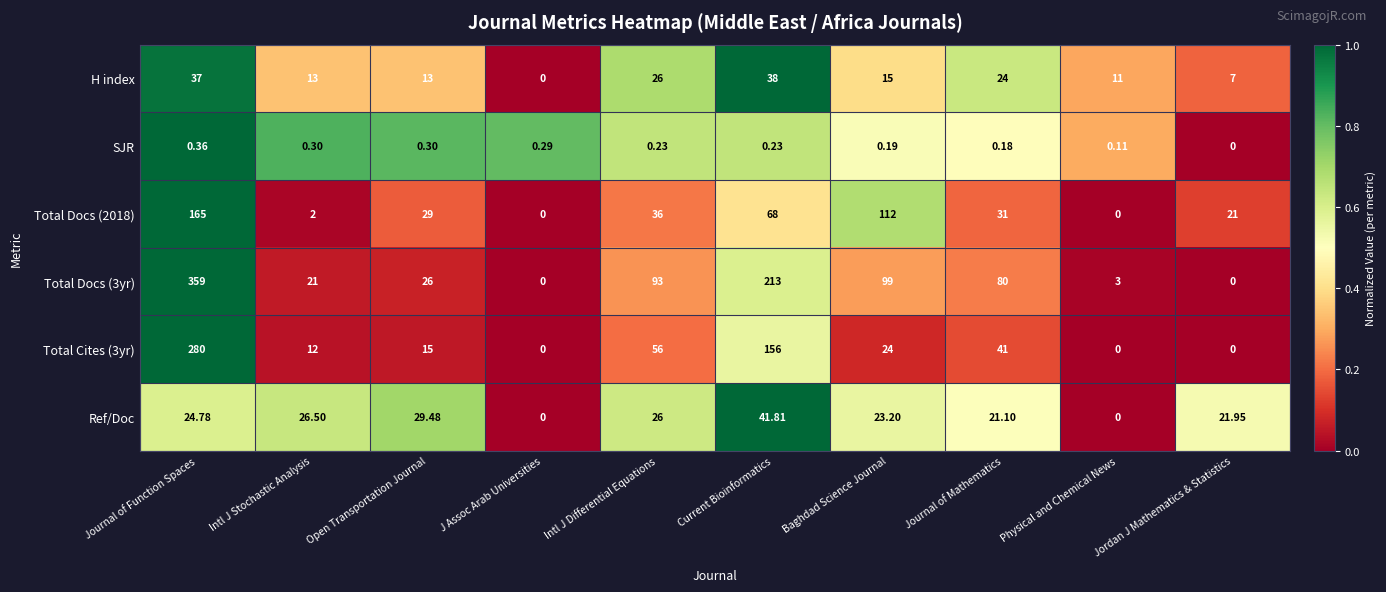

What is the spread (max minus min) of values at Intl J Stochastic Analysis?

26.2